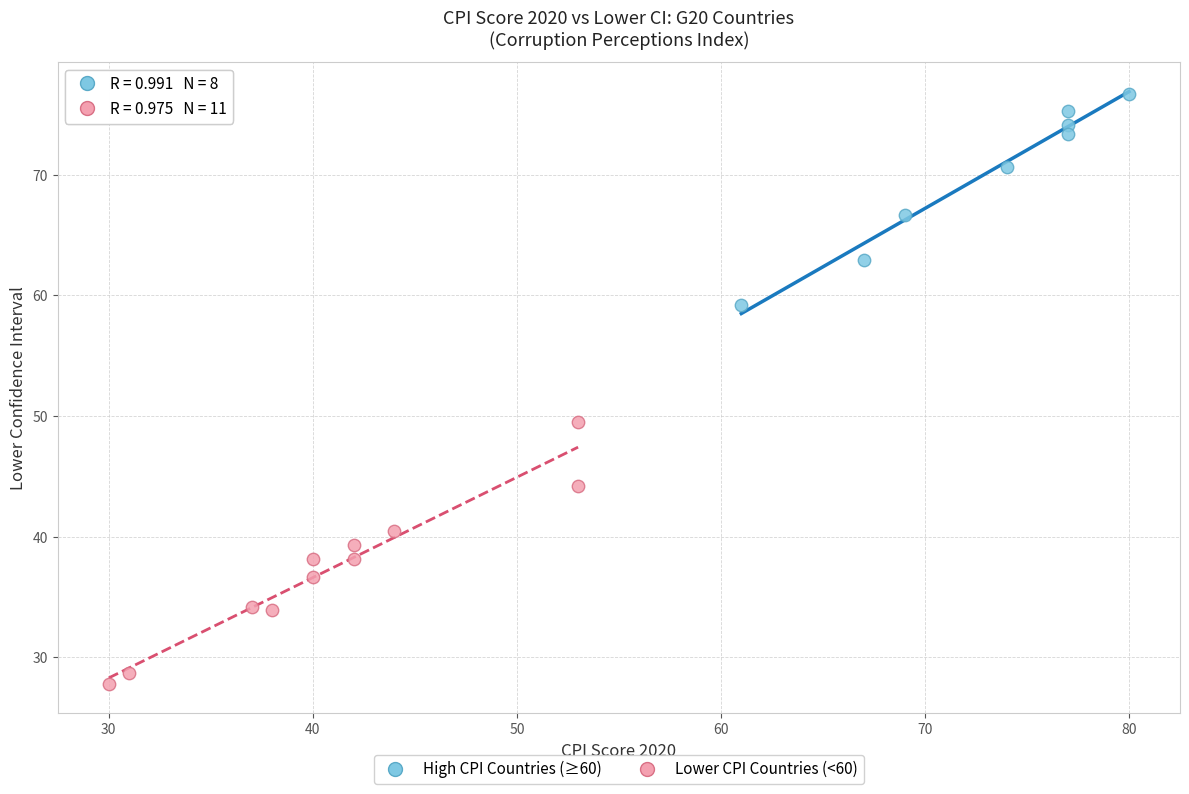

Which series reaches the minimum Y coordinate?

Lower CPI Countries (<60)